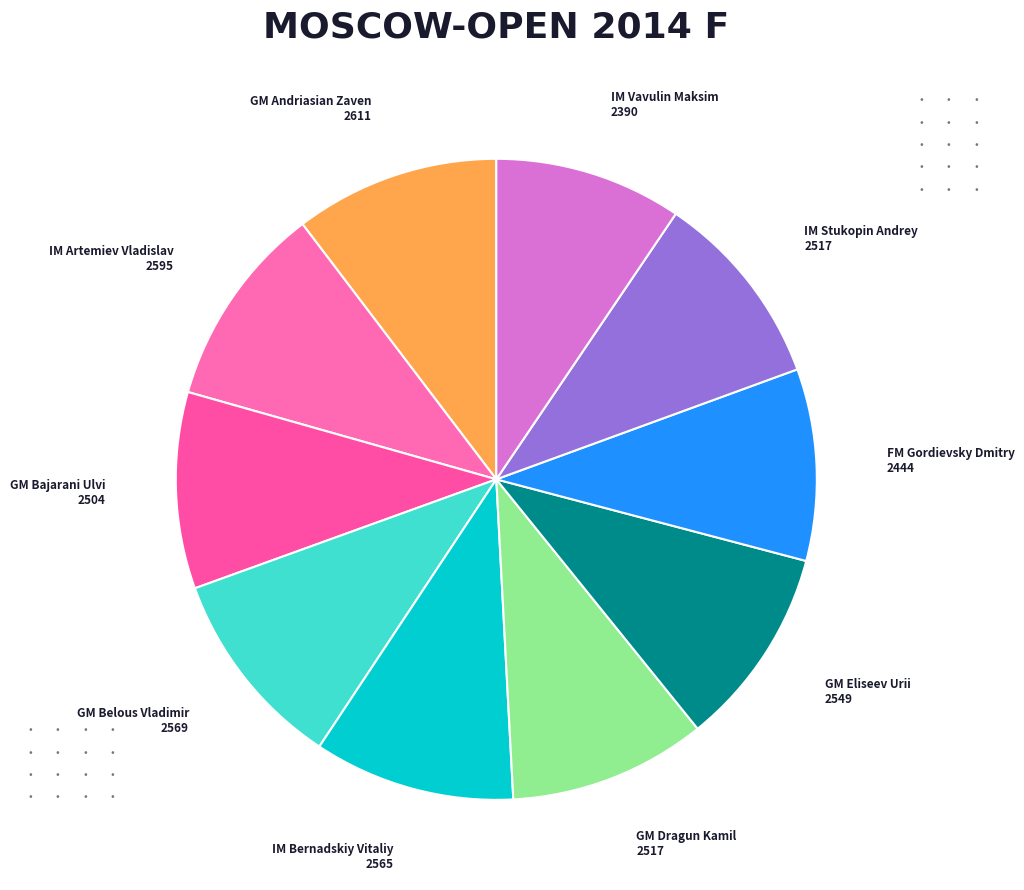

Does IM Stukopin Andrey account for over 50% of the chart?

No